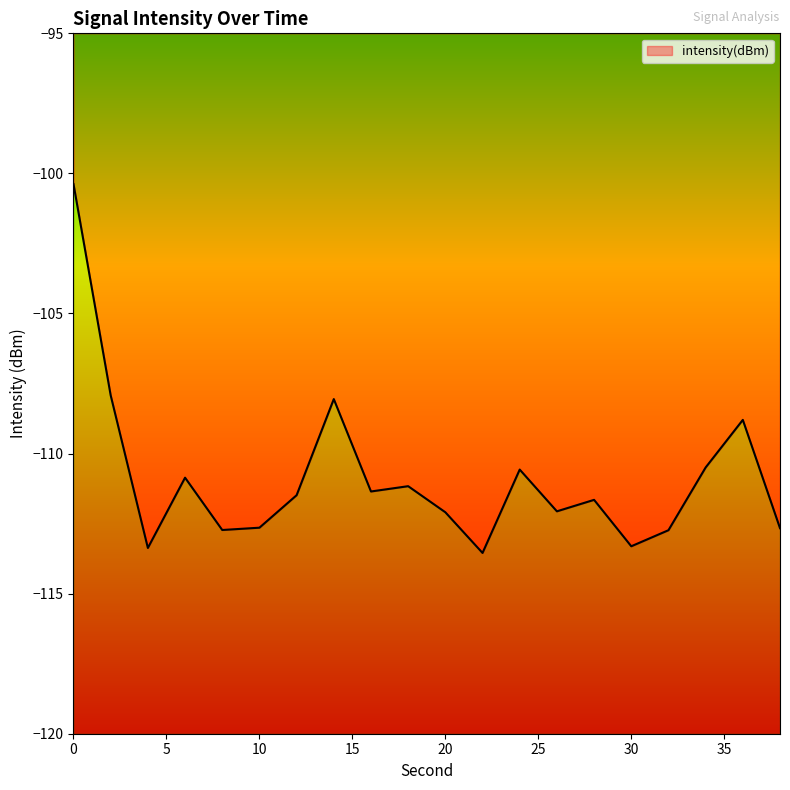

What is the difference between the maximum and second lowest values?

13.0